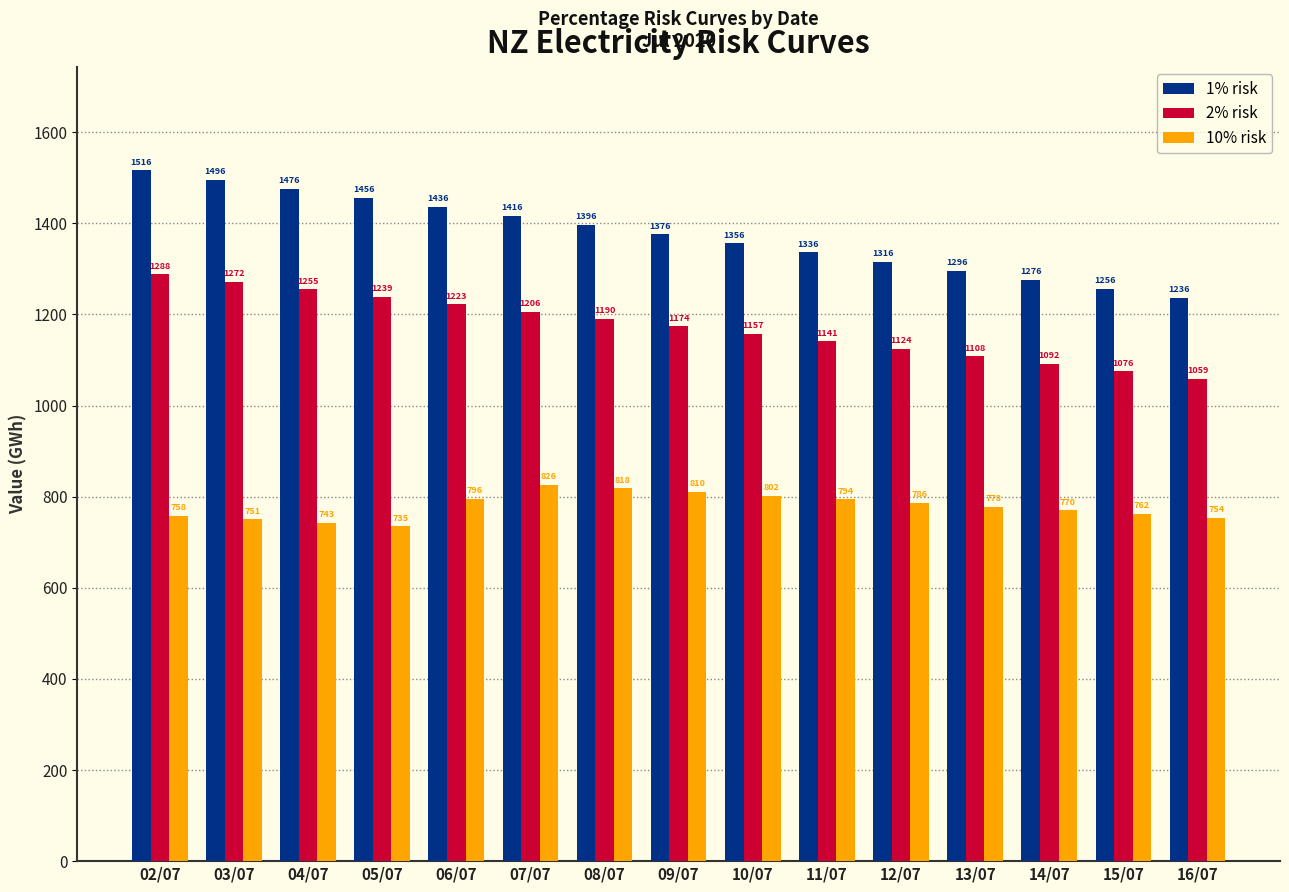

Which series has the widest spread of values?

1% risk